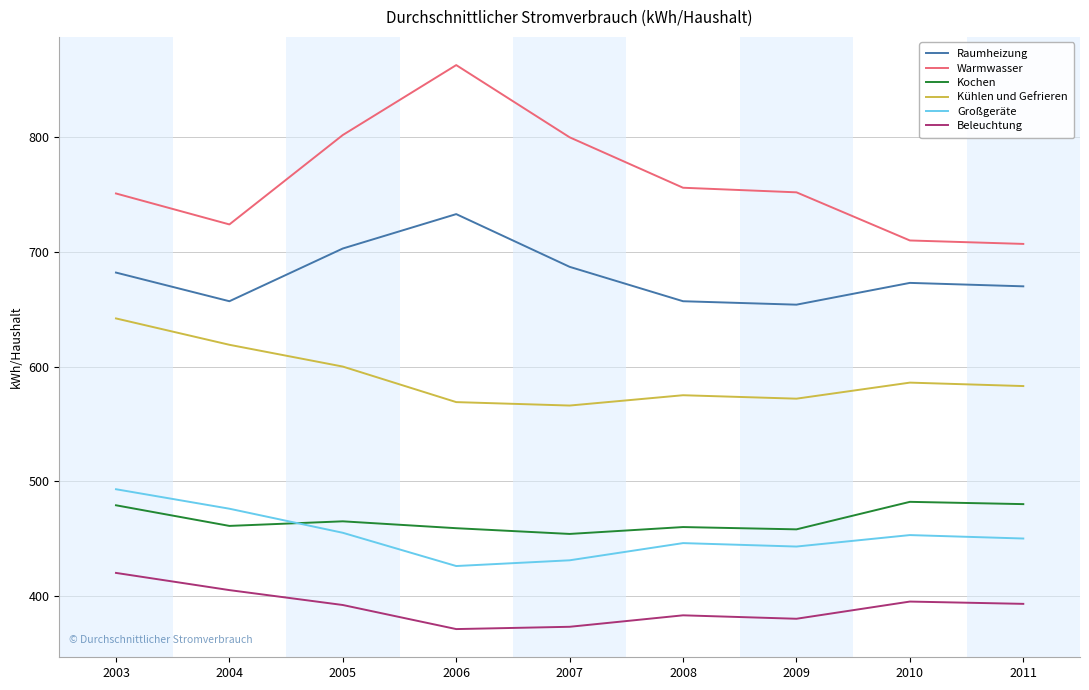

At which label does Großgeräte reach its minimum?

2006